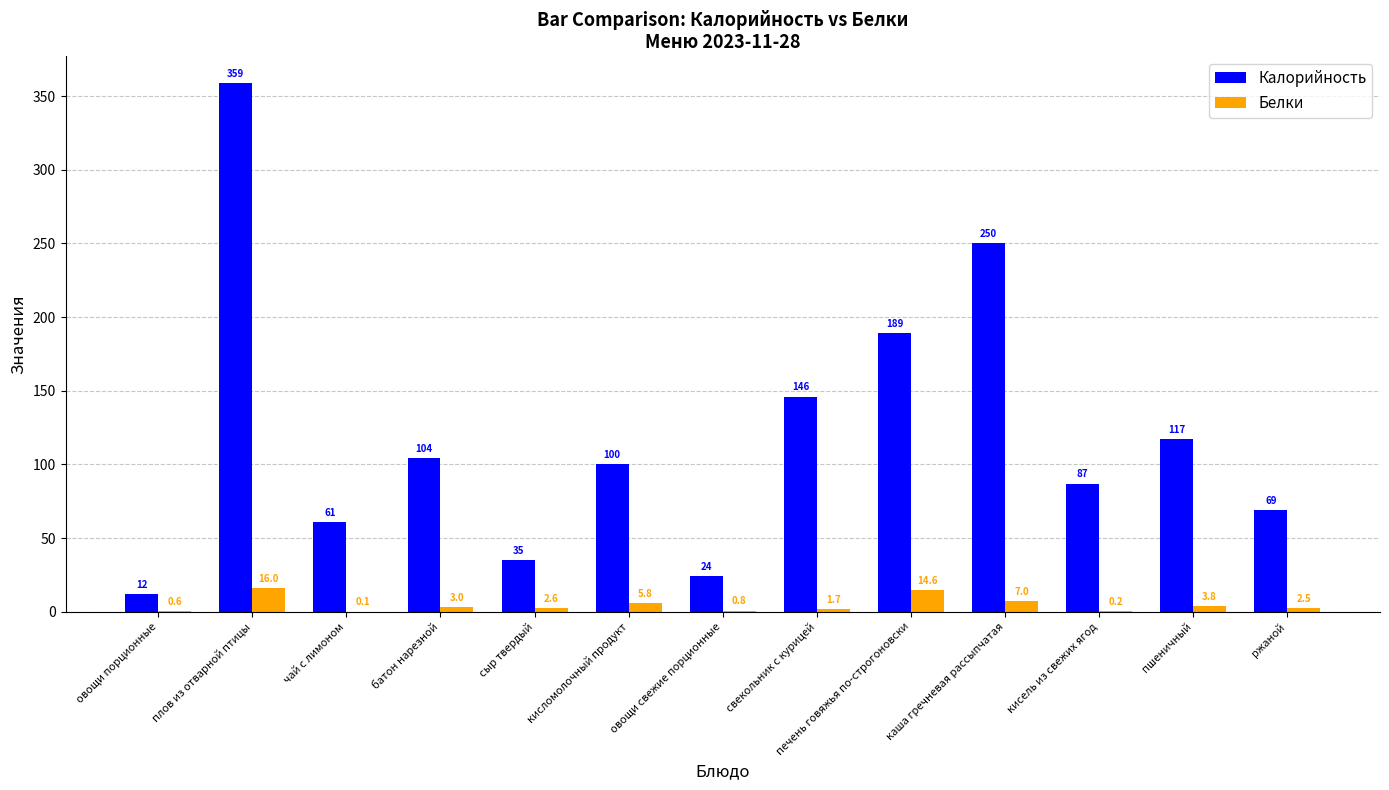

The value of Белки at батон нарезной is 3.0. True or false?

True